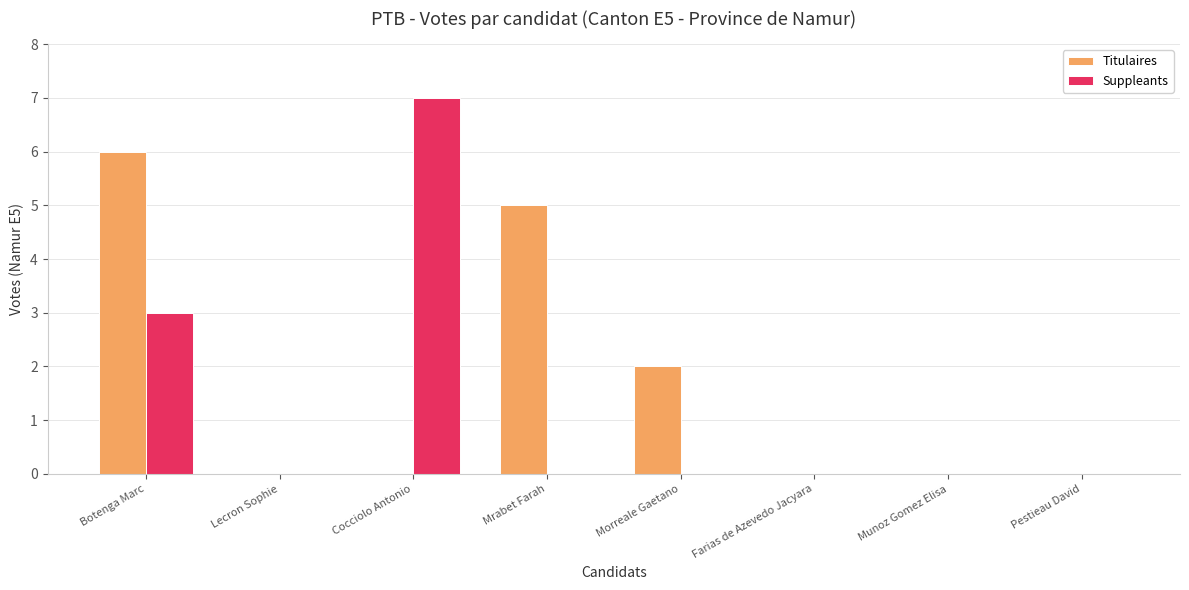

Count the number of categories in the chart.

8